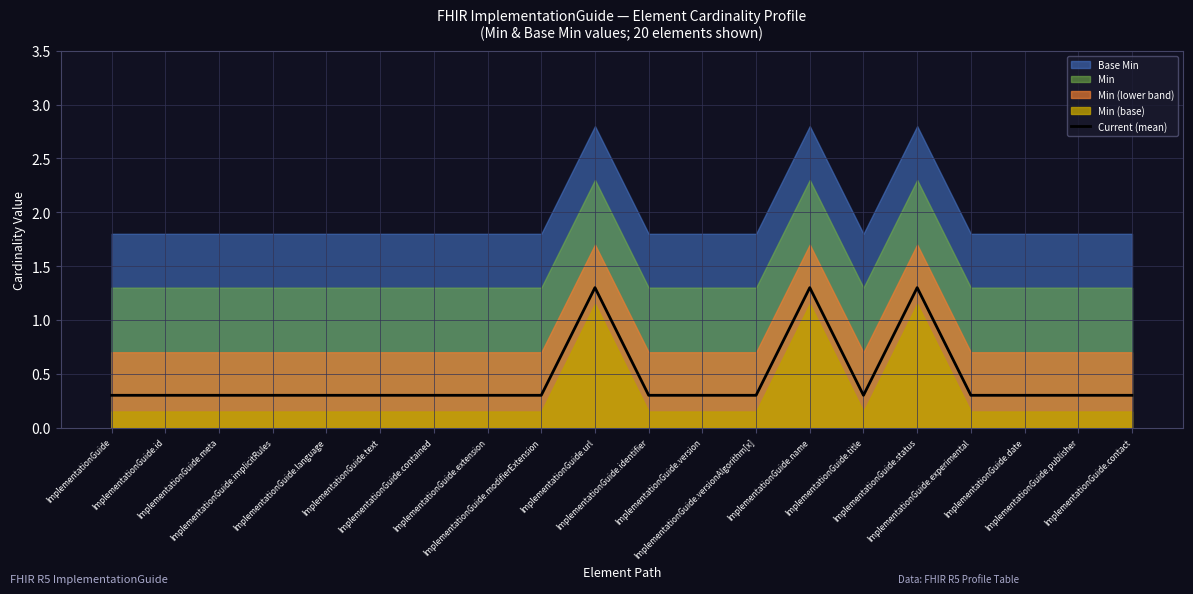

What is the highest value of the Current (mean) series?

1.3